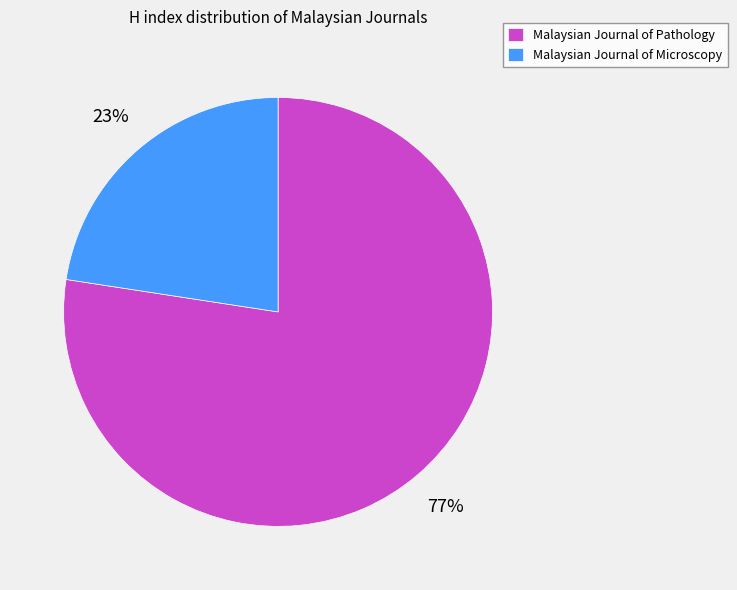

Approximately how many times larger is the value at Malaysian Journal of Microscopy compared to Malaysian Journal of Pathology?

0.3